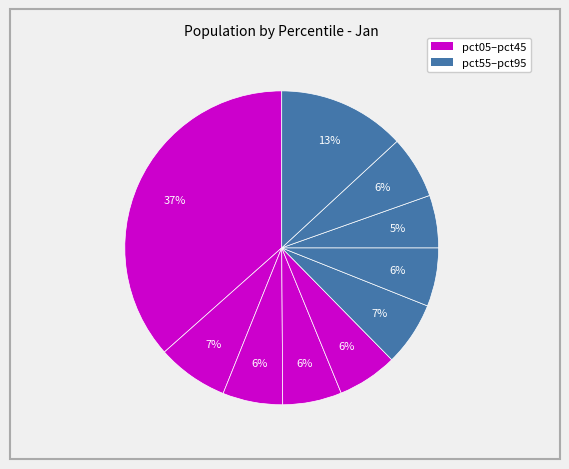

Count the number of slices in the pie.

10